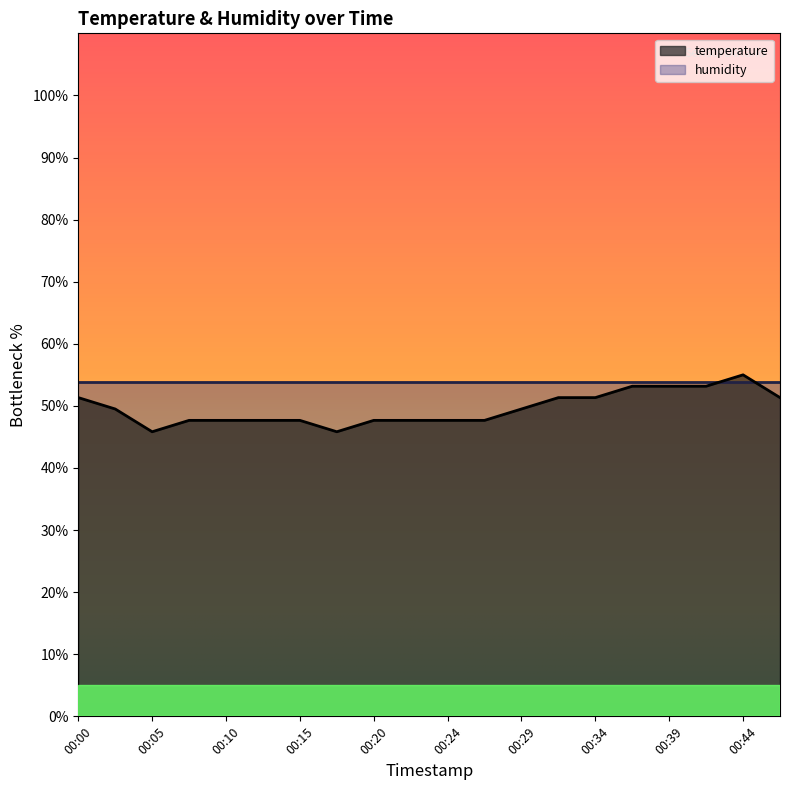

The chart shows a value of 92.4 at 00:37. True or false?

False